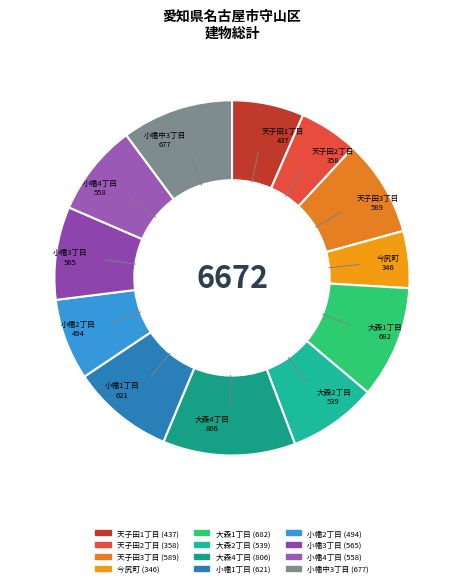

Count the number of slices in the pie.

12